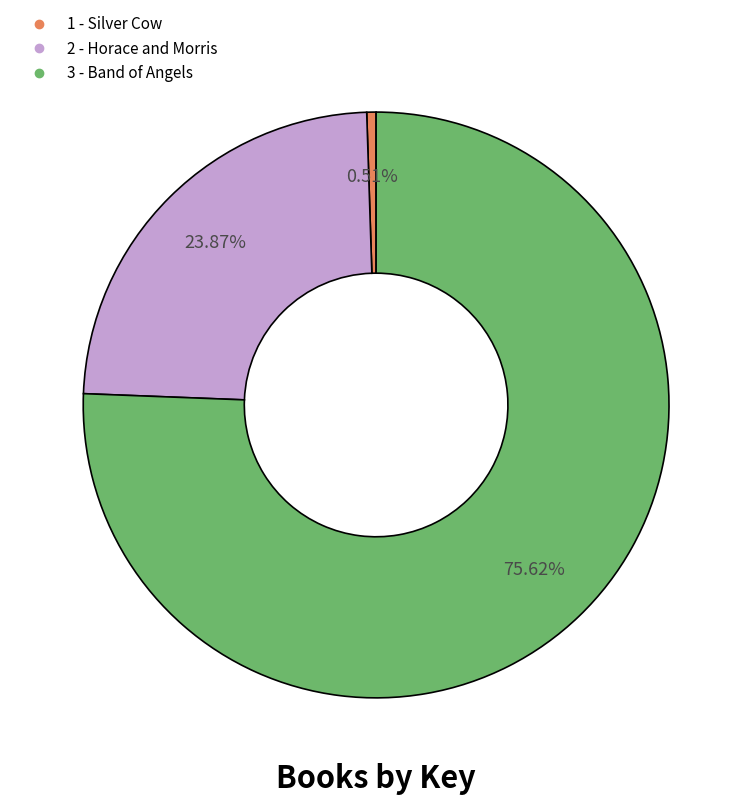

To the nearest percent, what is the average slice percentage?

33%